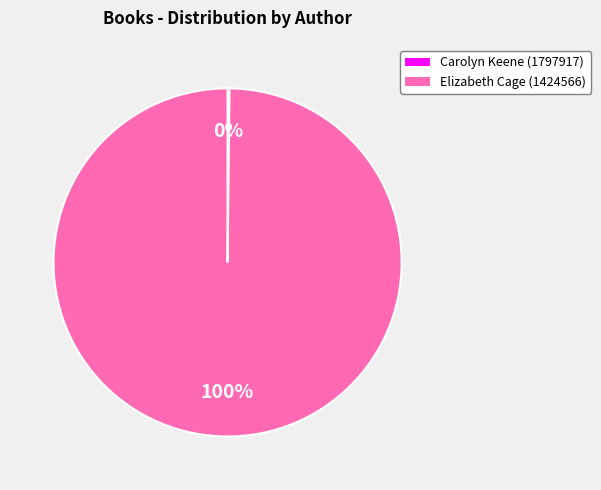

To the nearest percent, what is the difference between the largest and smallest slice percentages?

100%